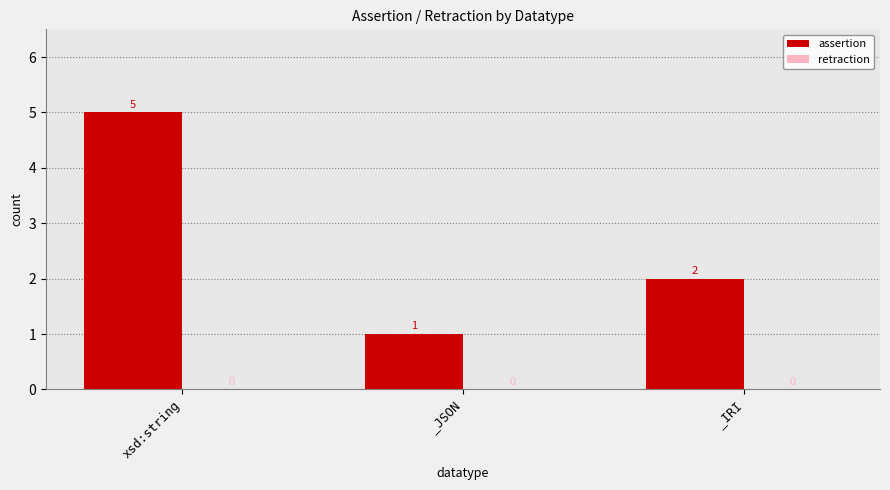

Where does the data first go above 2?

xsd:string